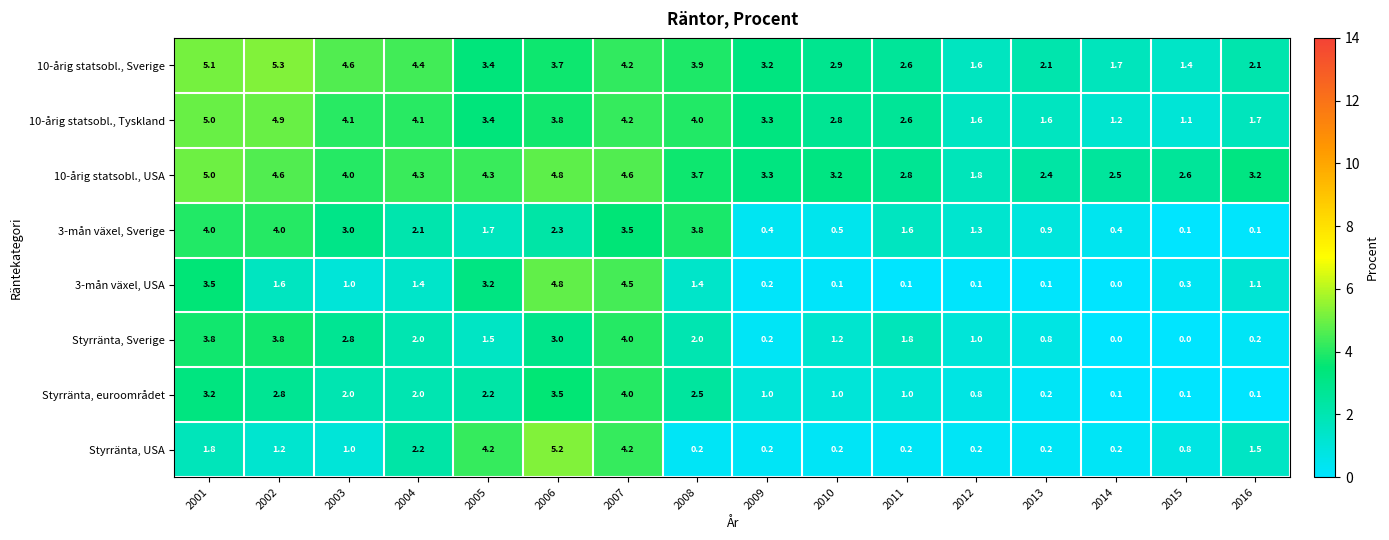

Where is 3-mån växel, Sverige nearest to the value 2?

2004